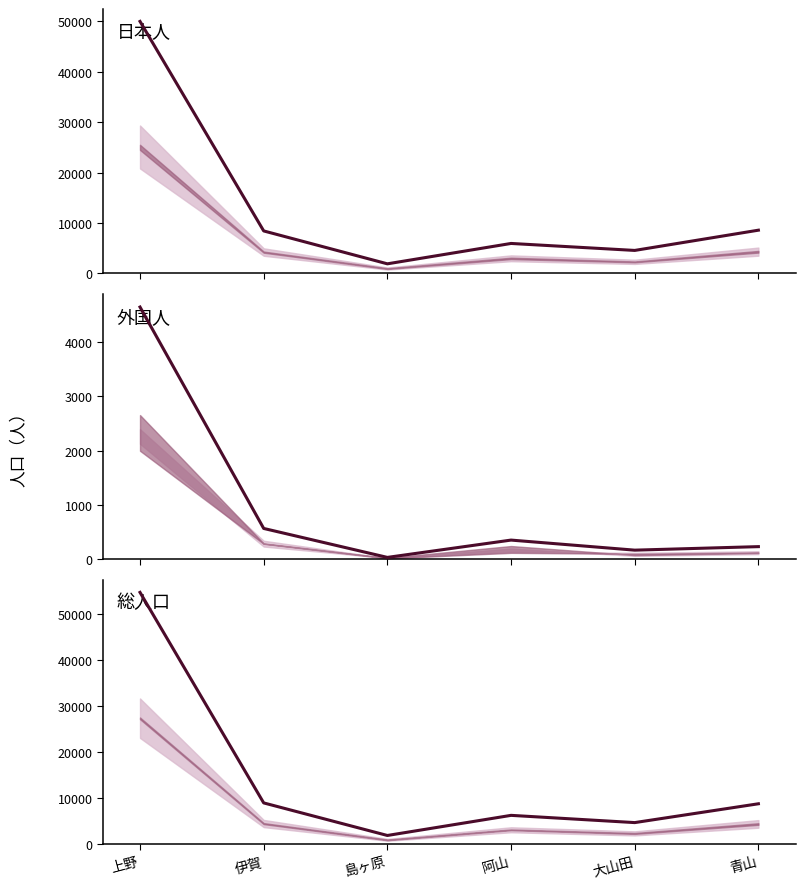

At which label does 日本人 first exceed 8418?

上野